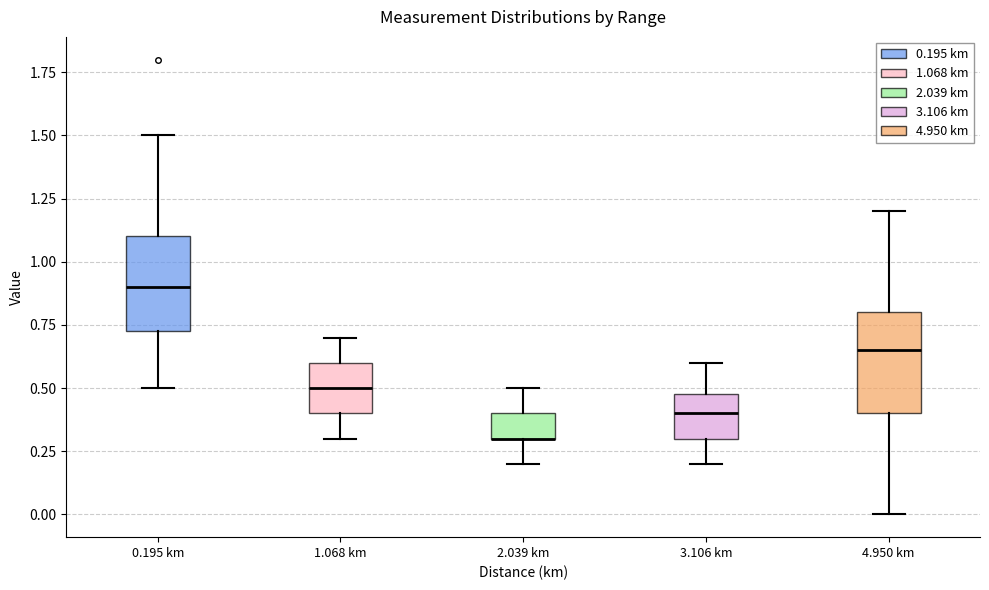

Reading left to right, transcribe this box plot: for each box, give where its median line is, the range the box spans, and where its two whiskers end, as read against the y-axis. The values are not printed on the chart, so give them approximately, as read against the axis.

0.195 km: median 0.90, box 0.75 to 1.10, whiskers 0.50 to 1.50
1.068 km: median 0.50, box 0.40 to 0.60, whiskers 0.30 to 0.70
2.039 km: median 0.30 (drawn on the box's lower edge), box 0.30 to 0.40, whiskers 0.20 to 0.50
3.106 km: median 0.40, box 0.30 to 0.50, whiskers 0.20 to 0.60
4.950 km: median 0.65, box 0.40 to 0.80, whiskers 0.00 to 1.20